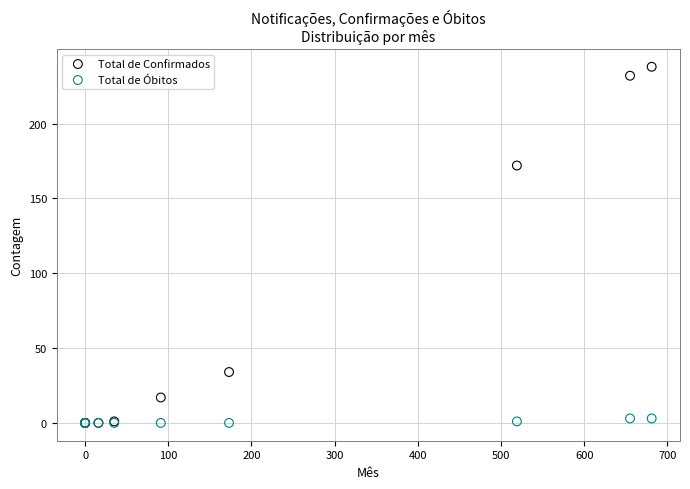

Across all series, what Y value is closest to 119?

172